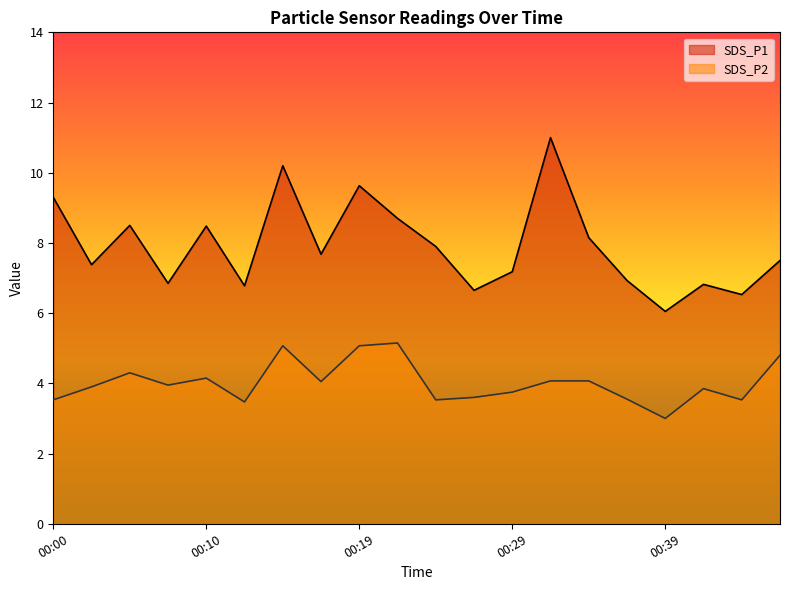

True or false: SDS_P2 and SDS_P1 intersect in this chart.

False